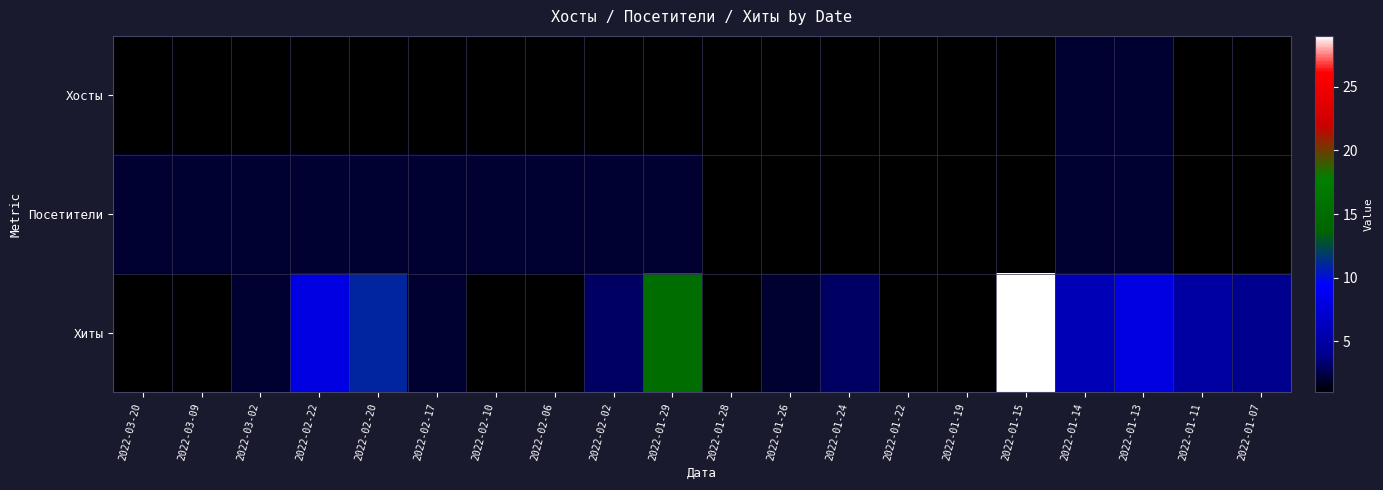

At which category is the sum across all series the highest?

2022-01-15